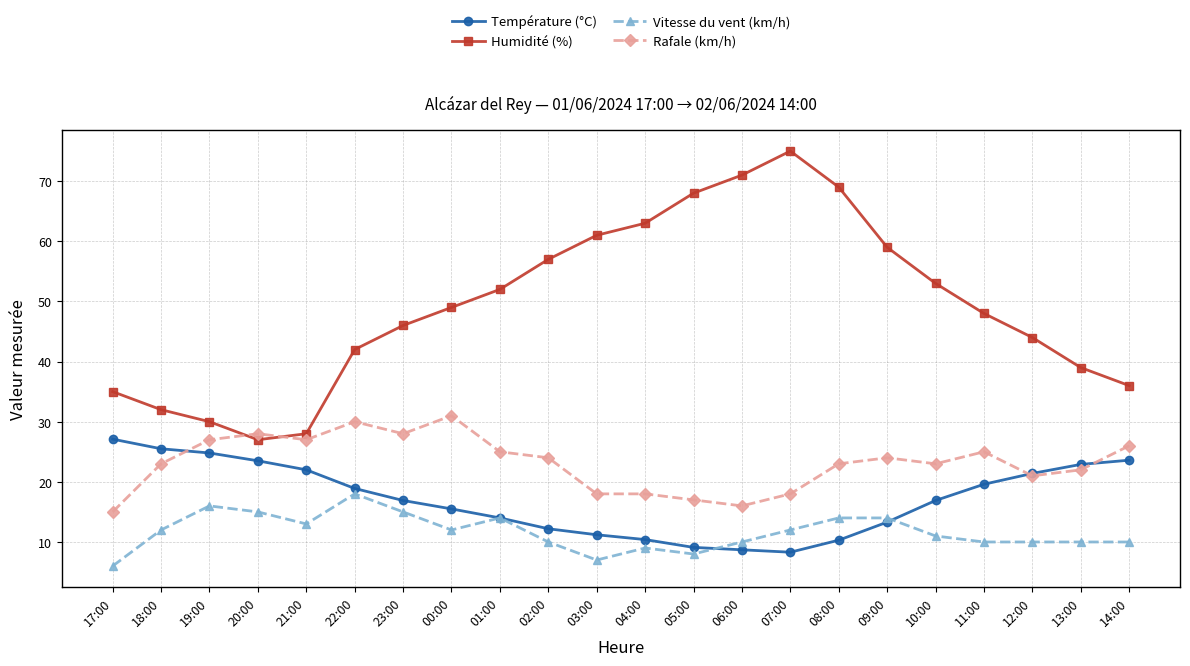

Count the number of categories in the chart.

22